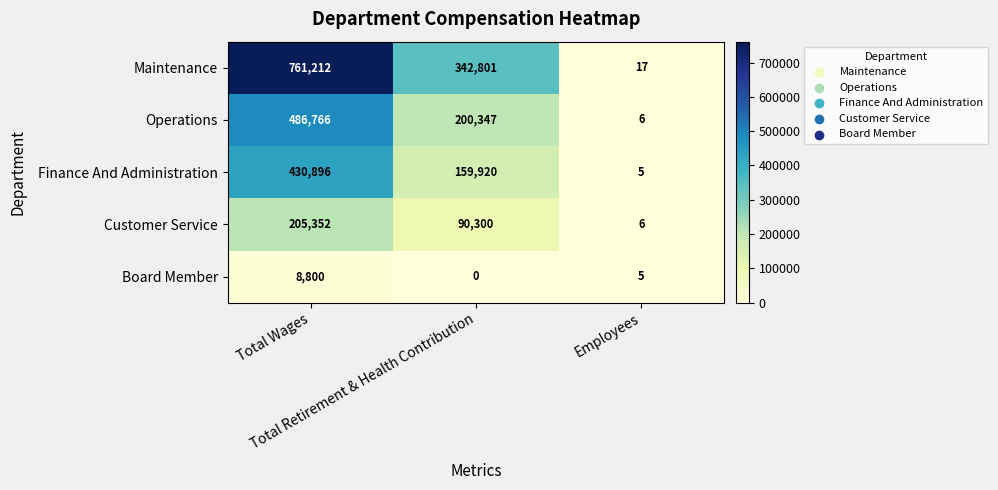

What is the sum of all Finance And Administration values?

590821